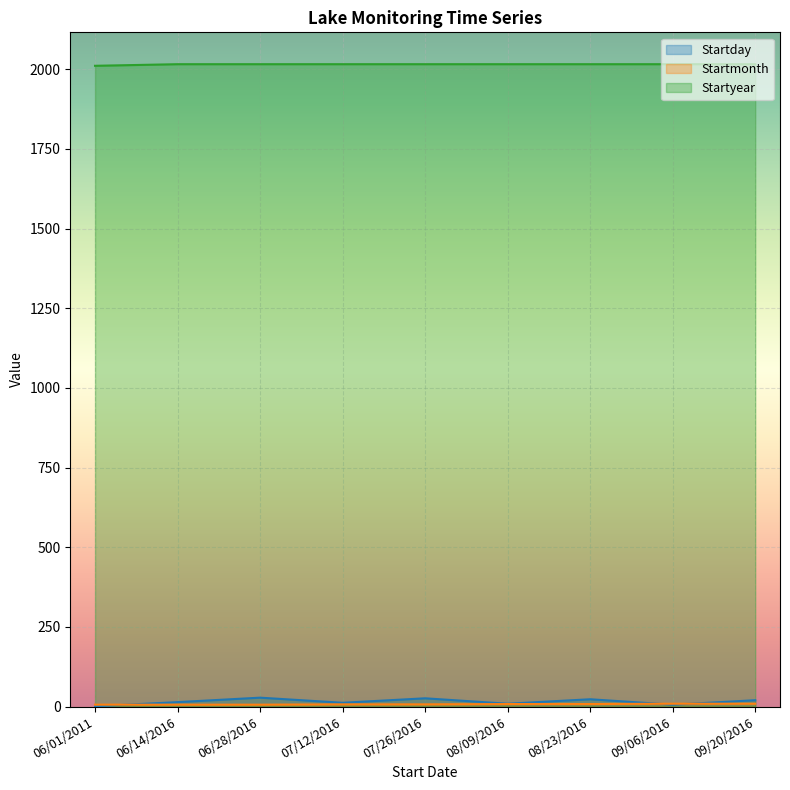

How many intersections are there between Startday and Startmonth?

3